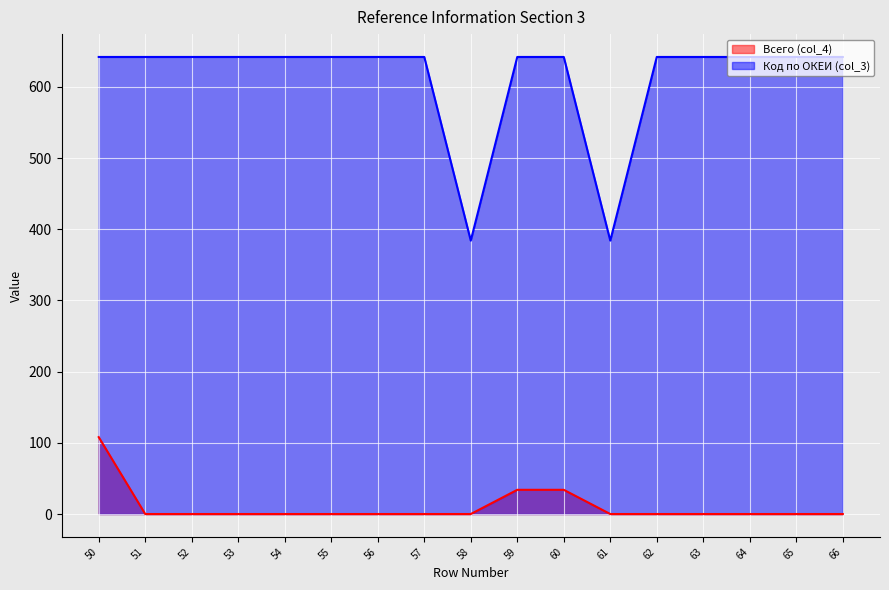

Between 64 and 63, which is larger?

64